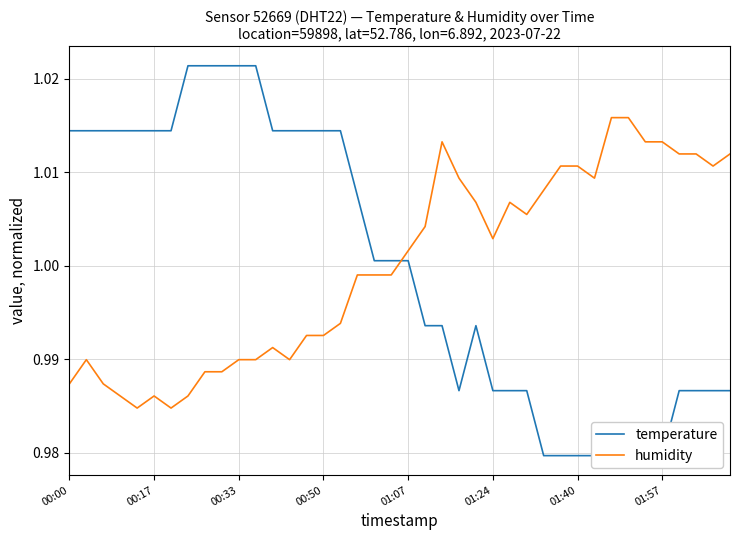

Reading right to left, list all the values displayed in this chart.

temperature: 1.0	1.0	1.0	1.0	1.0	1.0	1.0	1.0	1.0	1.0	1.0	1.0	1.0	1.0	1.0	1.0	1.0	1.0	1.0	1.0	1.0	1.0	1.0	1.0	1.0	1.0	1.0	1.0	1.0	1.0	1.0	1.0	1.0	1.0	1.0	1.0	1.0	1.0	1.0	1.0
humidity: 1.0	1.0	1.0	1.0	1.0	1.0	1.0	1.0	1.0	1.0	1.0	1.0	1.0	1.0	1.0	1.0	1.0	1.0	1.0	1.0	1.0	1.0	1.0	1.0	1.0	1.0	1.0	1.0	1.0	1.0	1.0	1.0	1.0	1.0	1.0	1.0	1.0	1.0	1.0	1.0